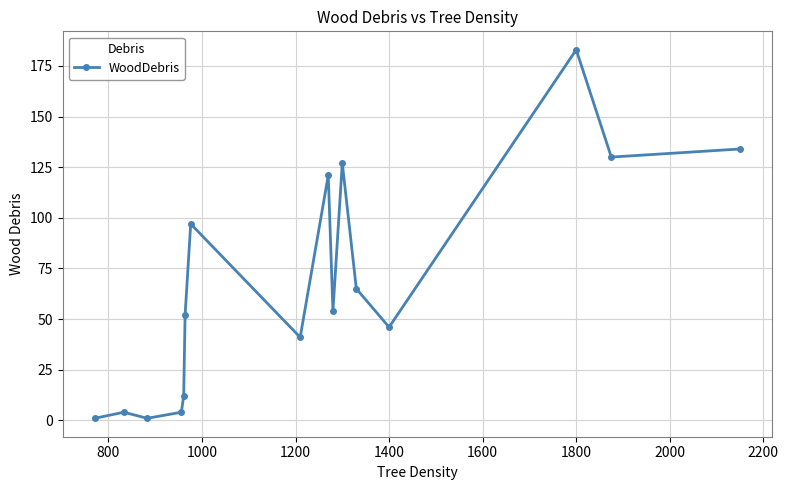

What is the average value?

67